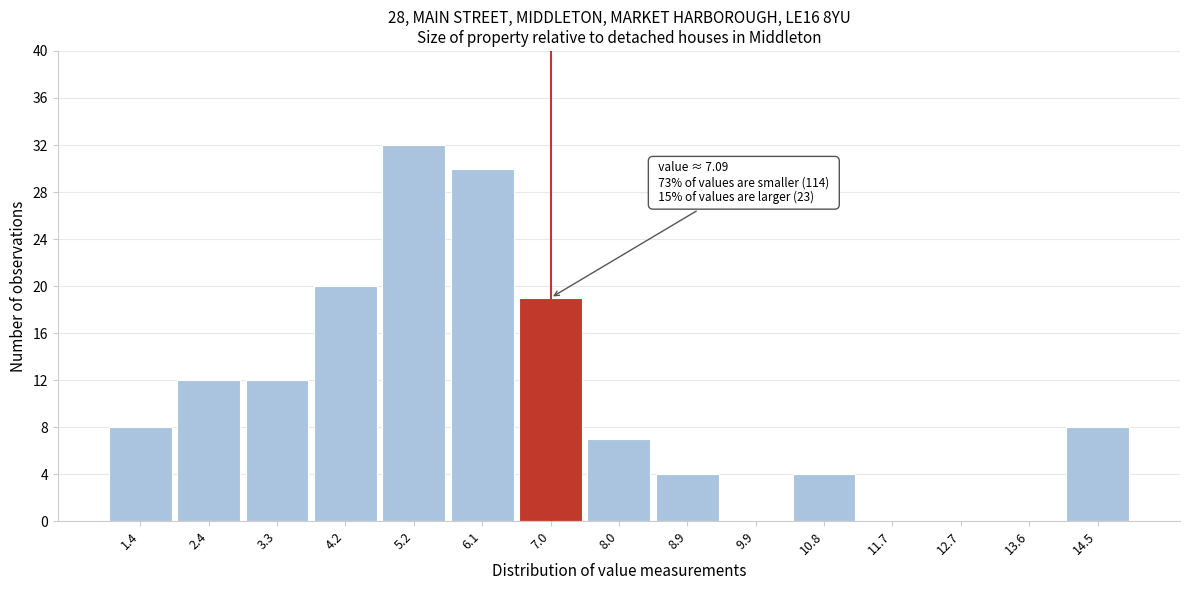

Reading left to right, extract all data points from this chart.

1.4=8	2.4=12	3.3=12	4.2=20	5.2=32	6.1=30	7.0=19	8.0=7	8.9=4	9.9=0	10.8=4	11.7=0	12.7=0	13.6=0	14.5=8